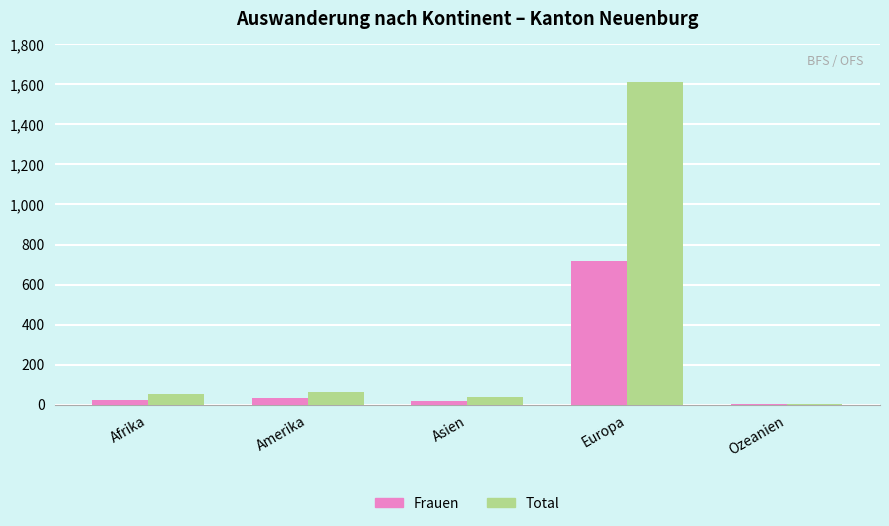

Which category has the highest value in the Total series?

Europa